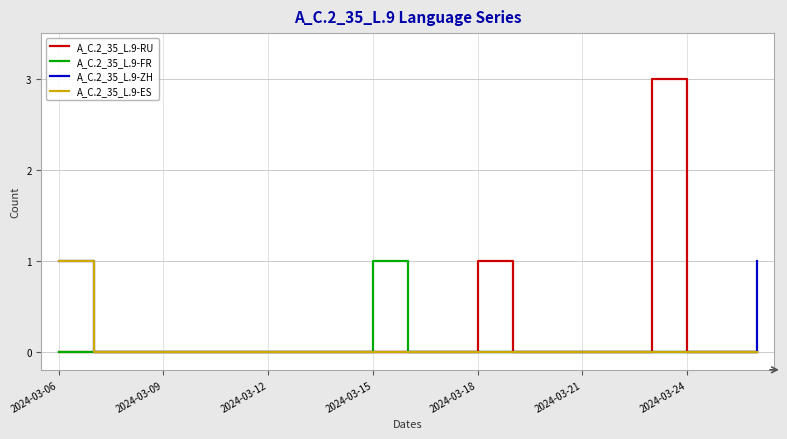

Which series has the largest total across all categories?

A_C.2_35_L.9-RU